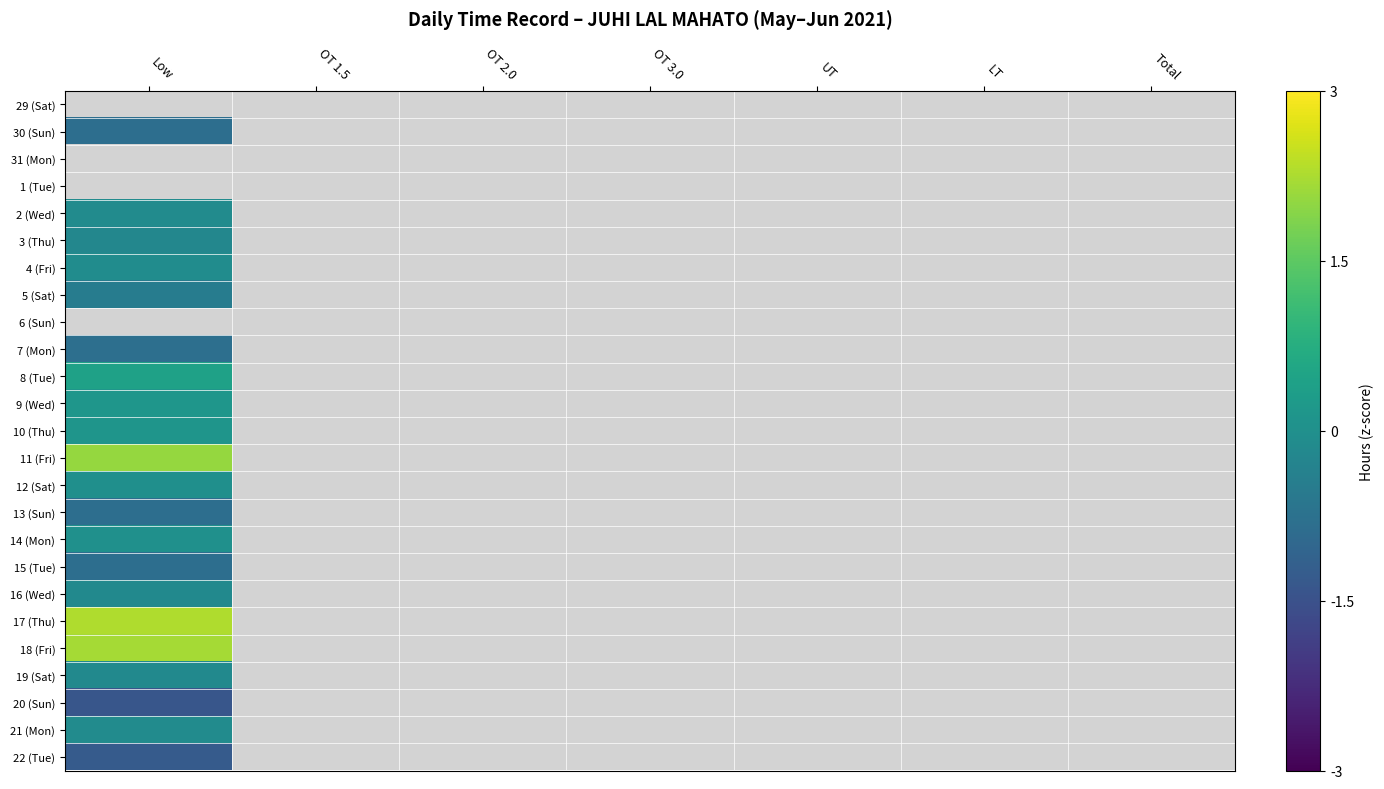

List the series in order of their overall mean, lowest first.

29 (Sat), 30 (Sun), 31 (Mon), 1 (Tue), 2 (Wed), 3 (Thu), 4 (Fri), 5 (Sat), 6 (Sun), 7 (Mon), 8 (Tue), 9 (Wed), 10 (Thu), 11 (Fri), 12 (Sat), 13 (Sun), 14 (Mon), 15 (Tue), 16 (Wed), 17 (Thu), 18 (Fri), 19 (Sat), 20 (Sun), 21 (Mon), 22 (Tue)